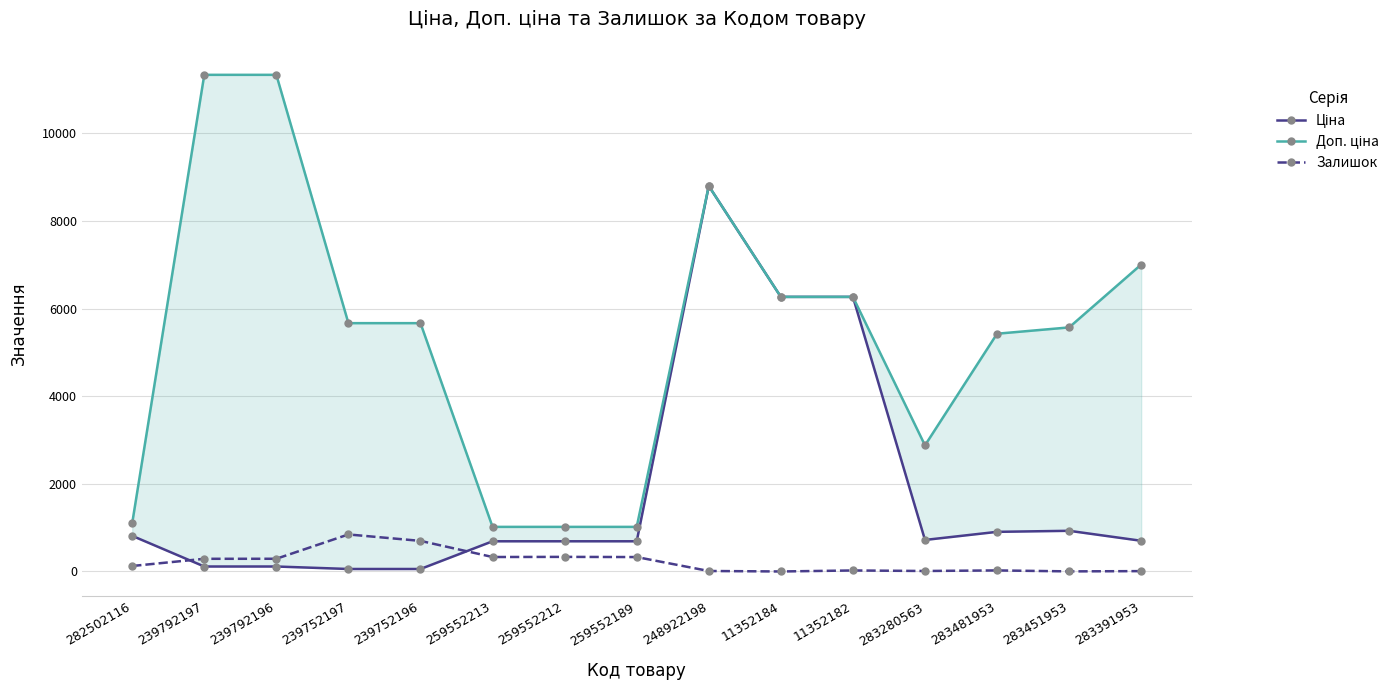

Does the chart have visible grid lines?

Yes